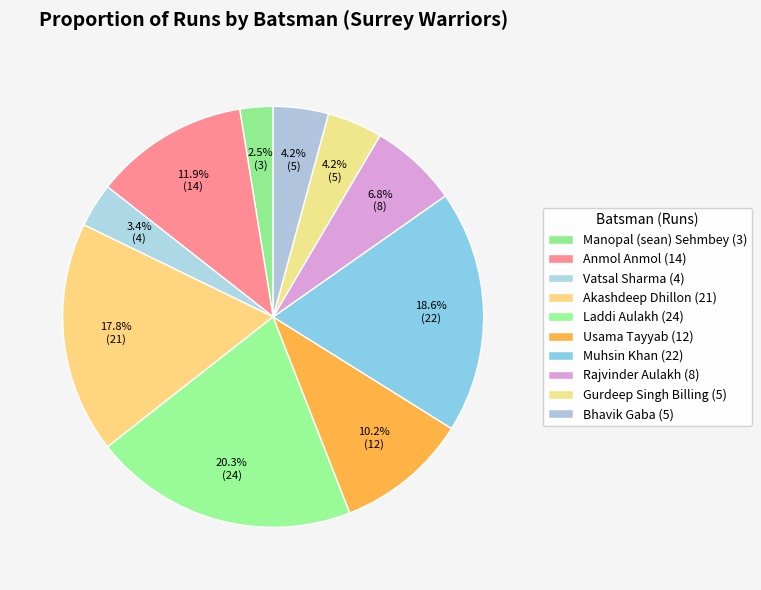

What percentage is the Gurdeep Singh Billing slice, to the nearest percent?

4%